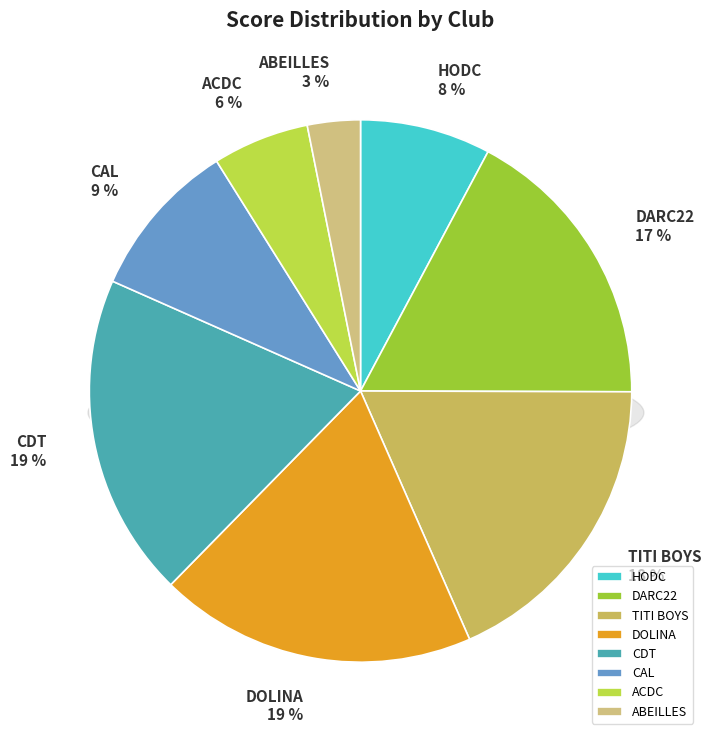

How much of the chart is everything except HODC?

92.2%